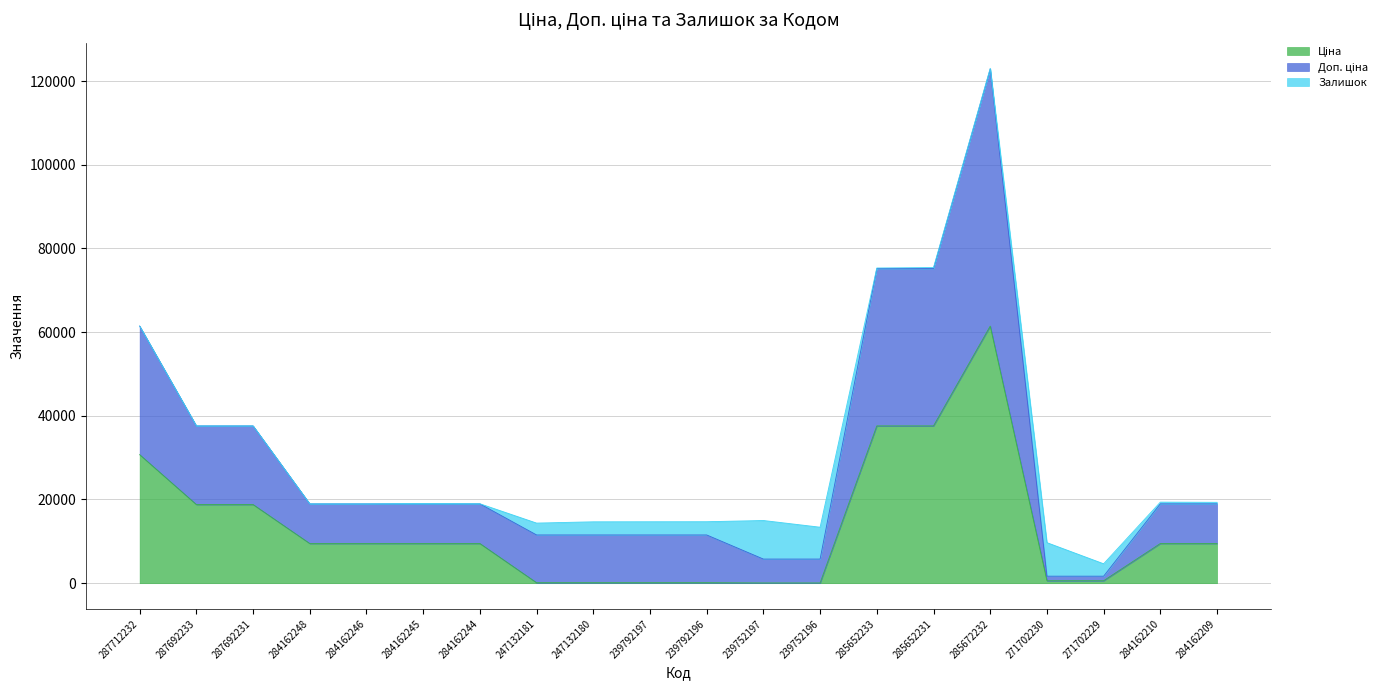

The Ціна series shows 37593.6 at 285652233. True or false?

True